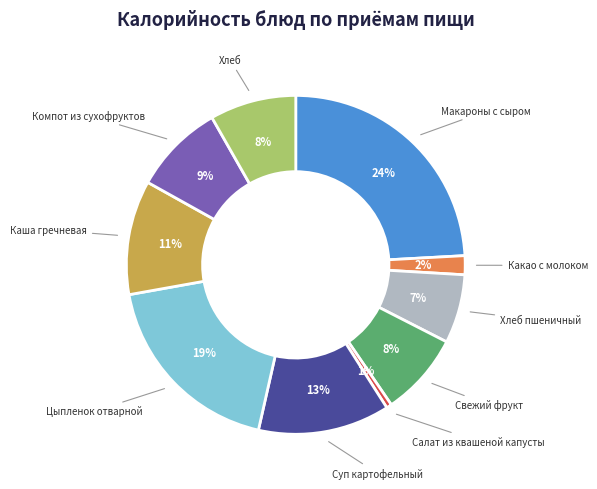

True or false: Свежий фрукт accounts for 8% of the total.

True